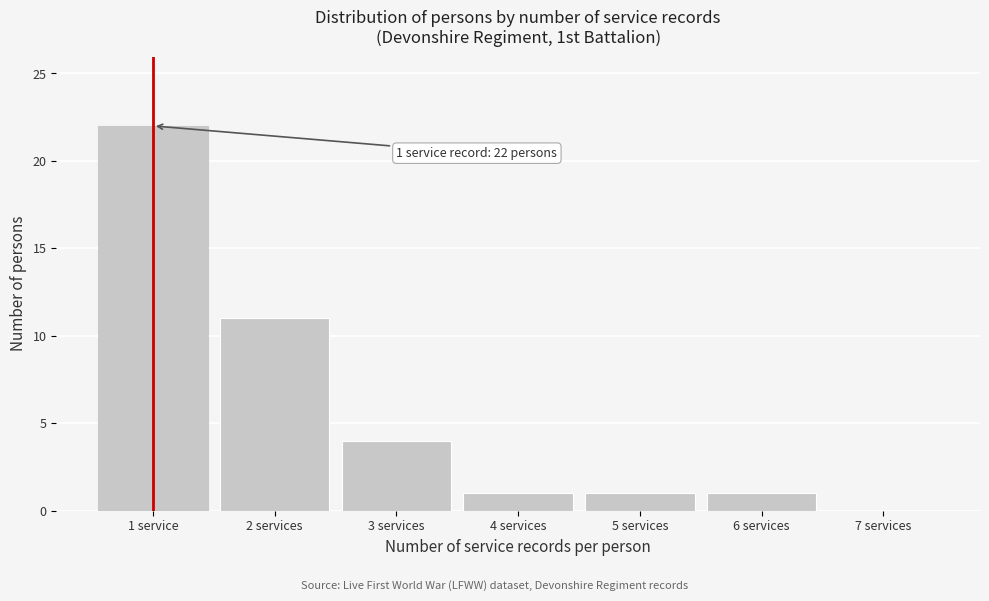

Reading right to left, transcribe all the data shown in this chart.

7 services=0	6 services=1	5 services=1	4 services=1	3 services=4	2 services=11	1 service=22